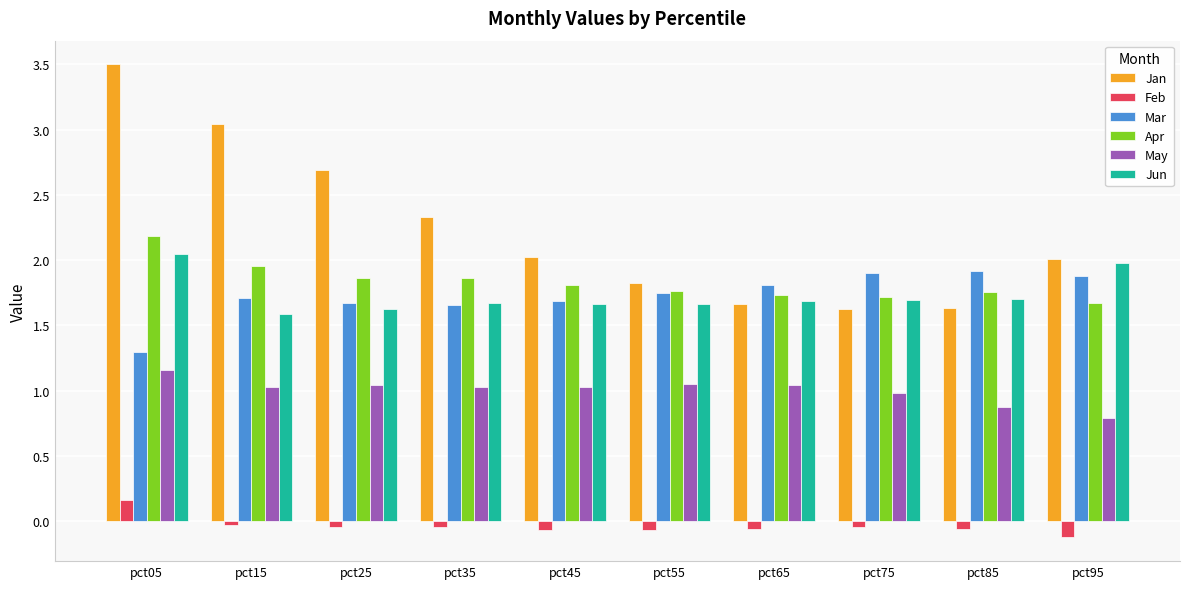

List the series in order of their peak value, lowest first.

Feb, May, Mar, Jun, Apr, Jan